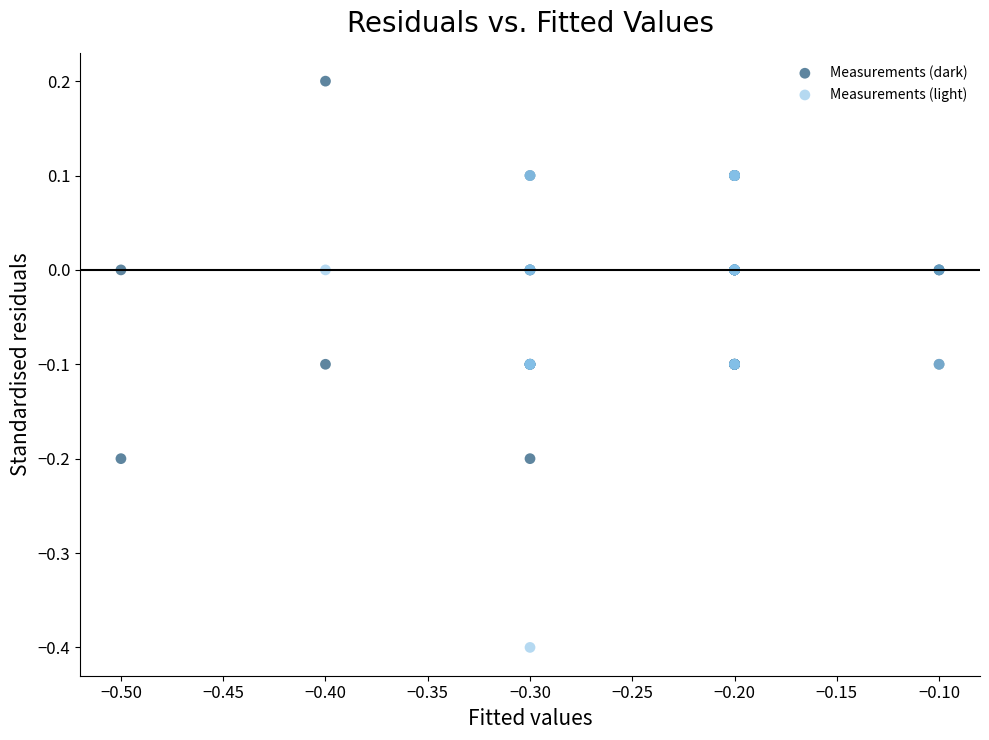

Which series has the widest spread of Y values?

Measurements (light)